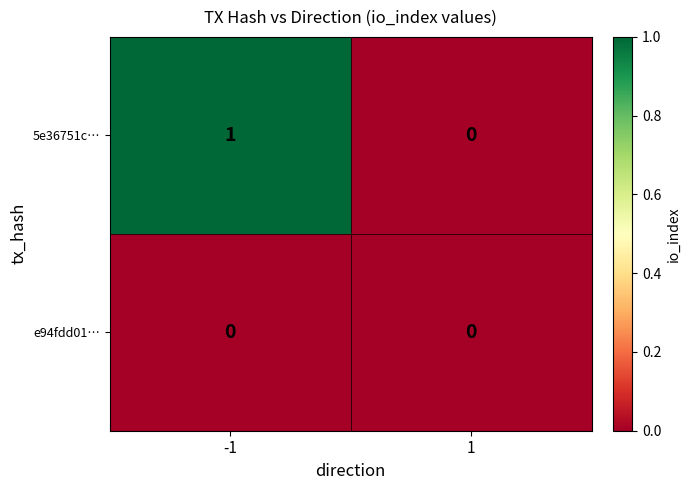

At which category is the sum across all series the highest?

-1